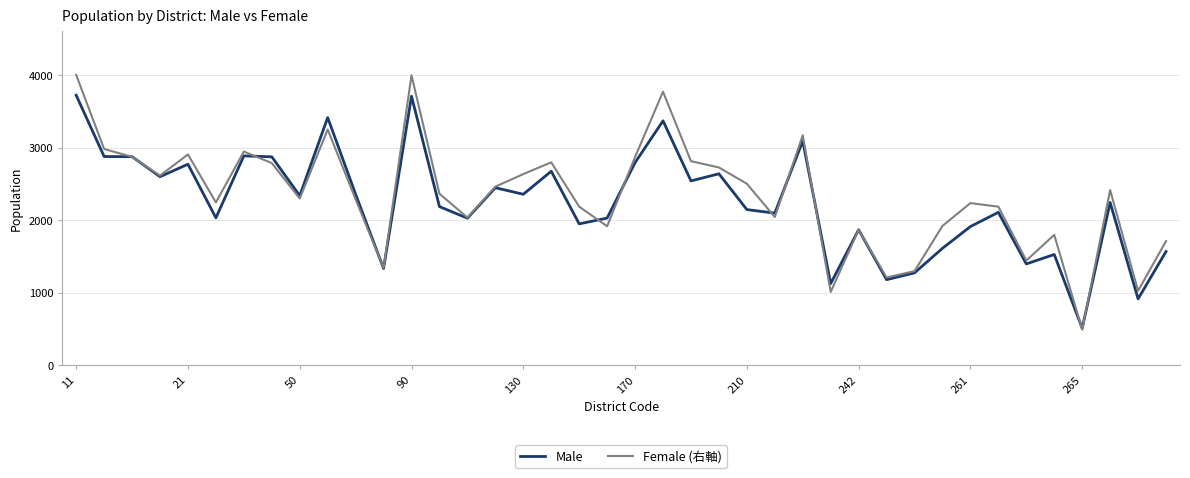

Rank the series by their maximum value, from lowest to highest.

Male, Female (右軸)